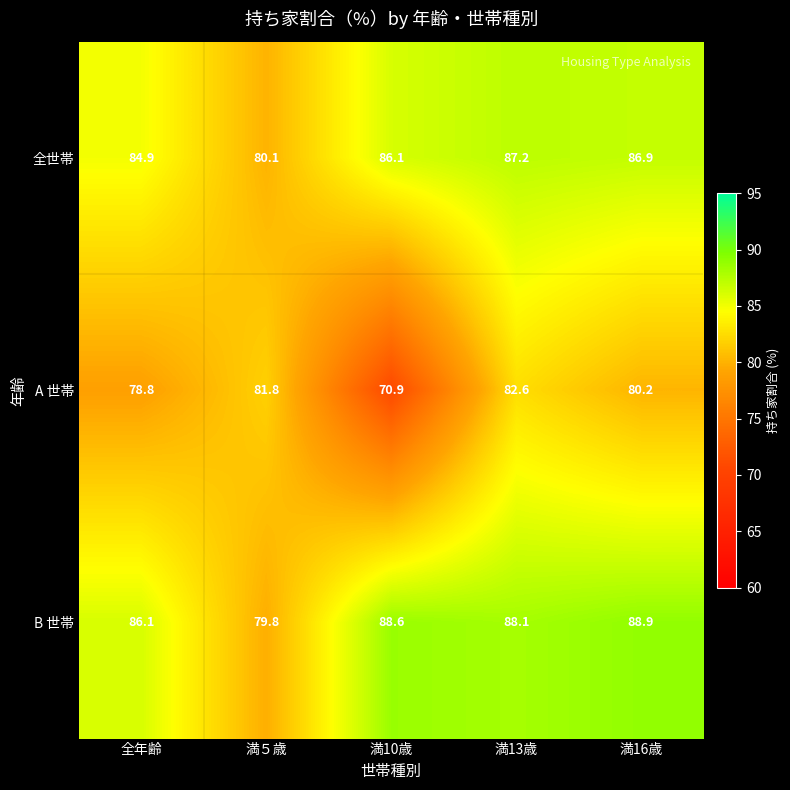

Rank the series by their maximum value, from highest to lowest.

B 世帯, 全世帯, A 世帯